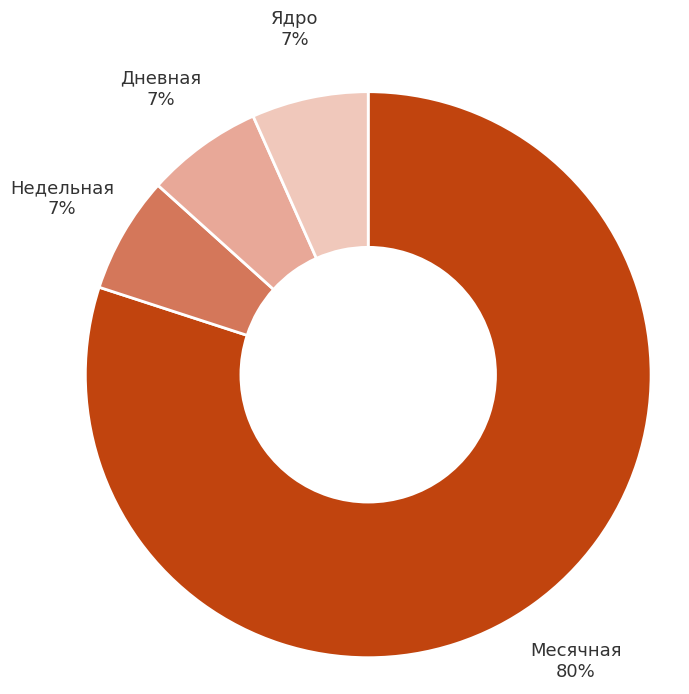

Which category has the biggest portion of the pie?

Месячная